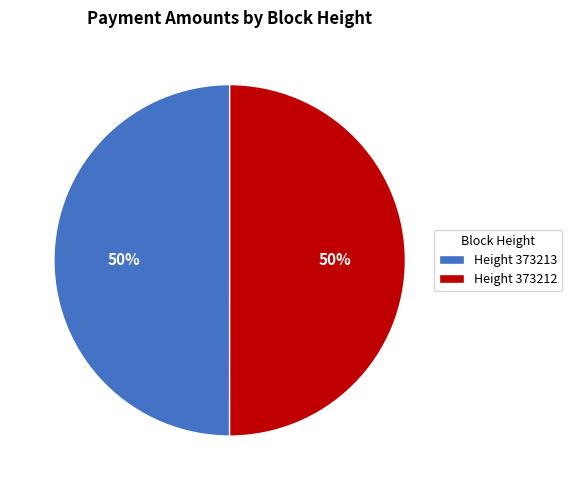

Count the number of slices in the pie.

2